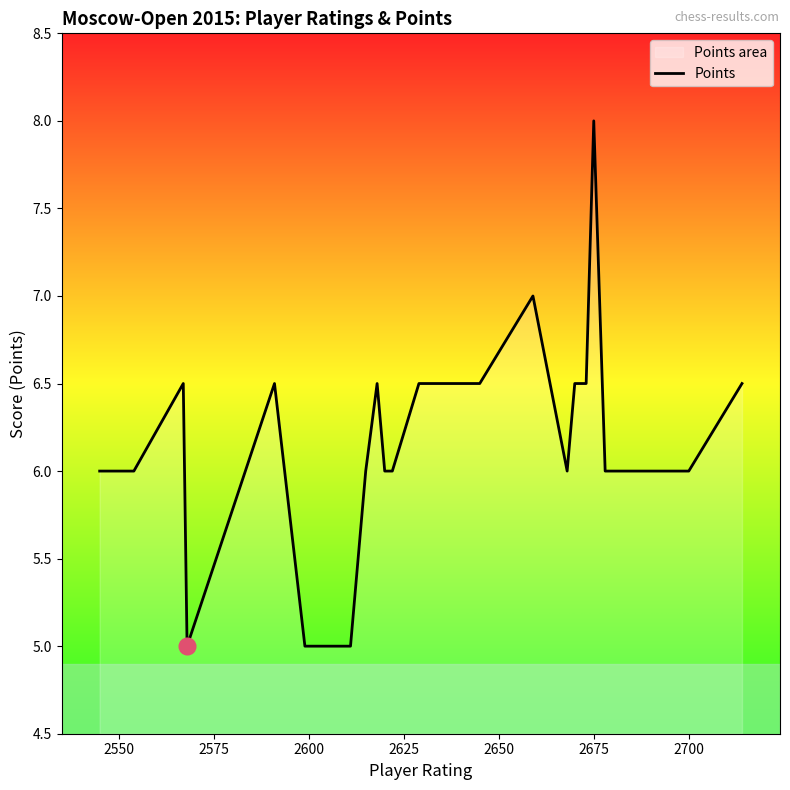

How many values exceed 6?

10